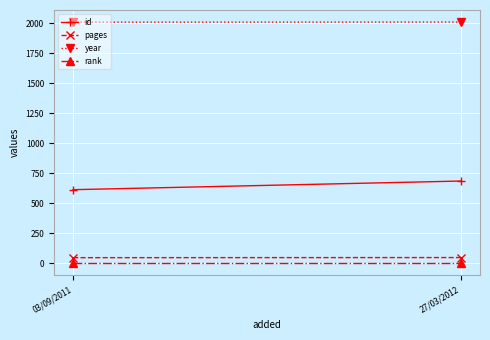

How many lines are shown in the chart?

4